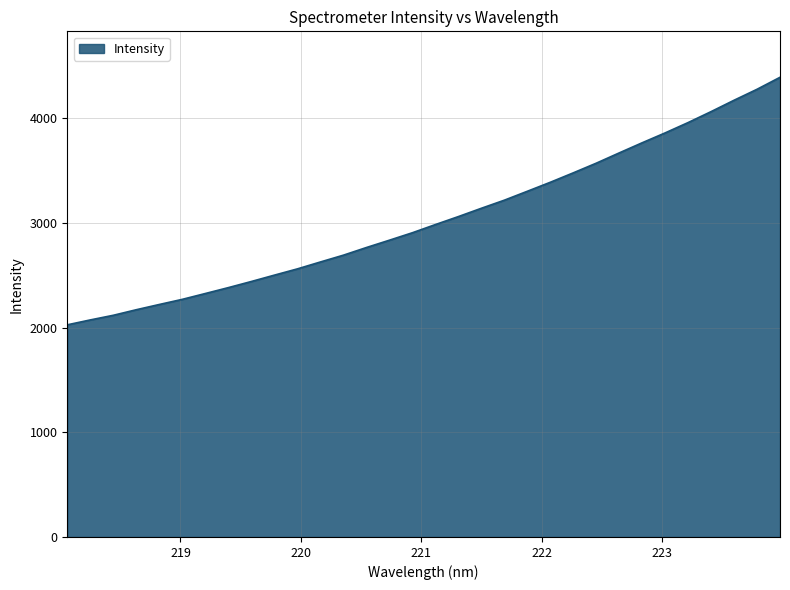

What is the average value?

3038.9